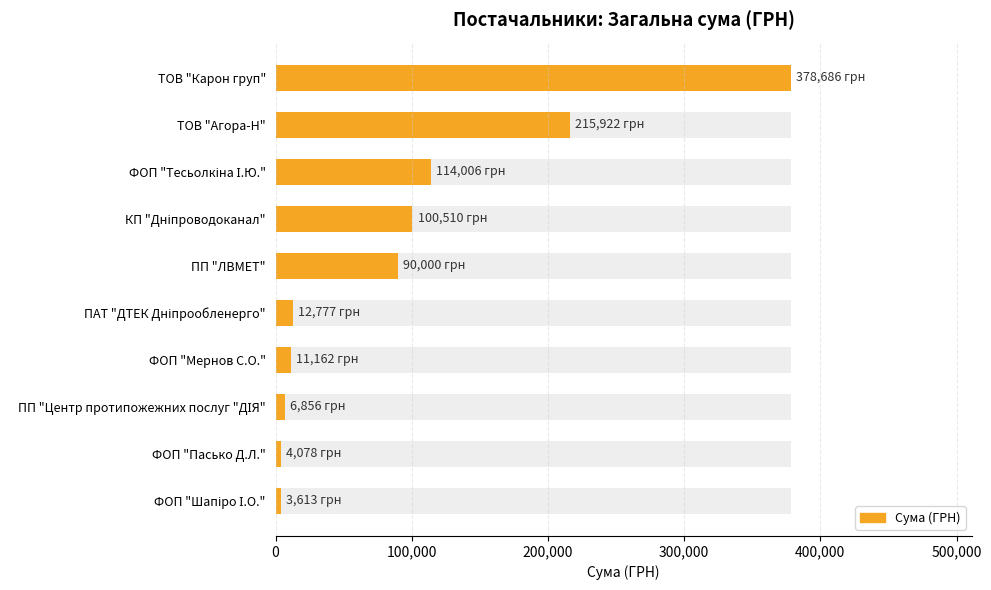

What is the average value?

93761.0